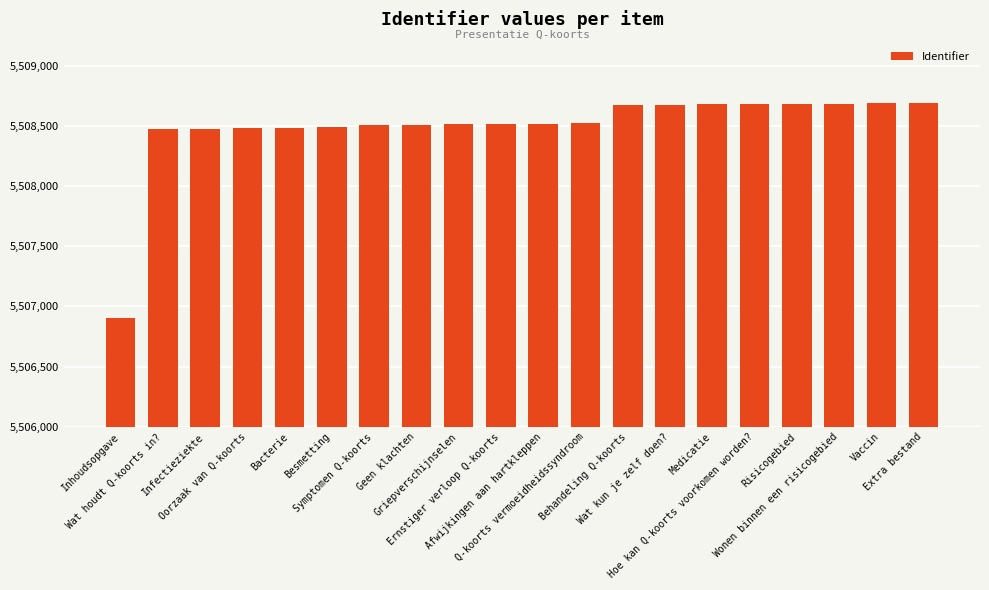

What is the maximum value shown in the chart?

5508693